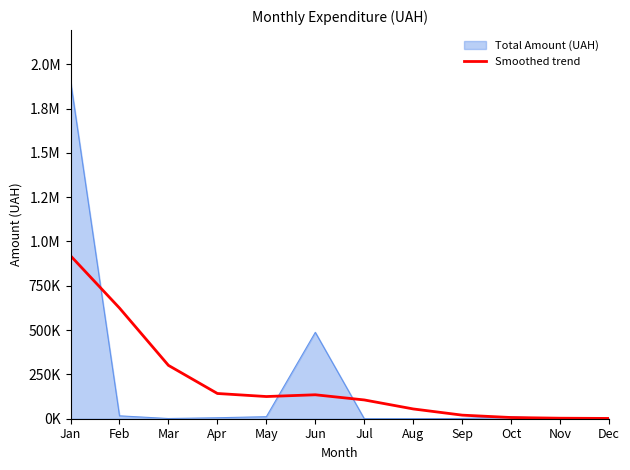

What is the smallest value displayed?

1610.1